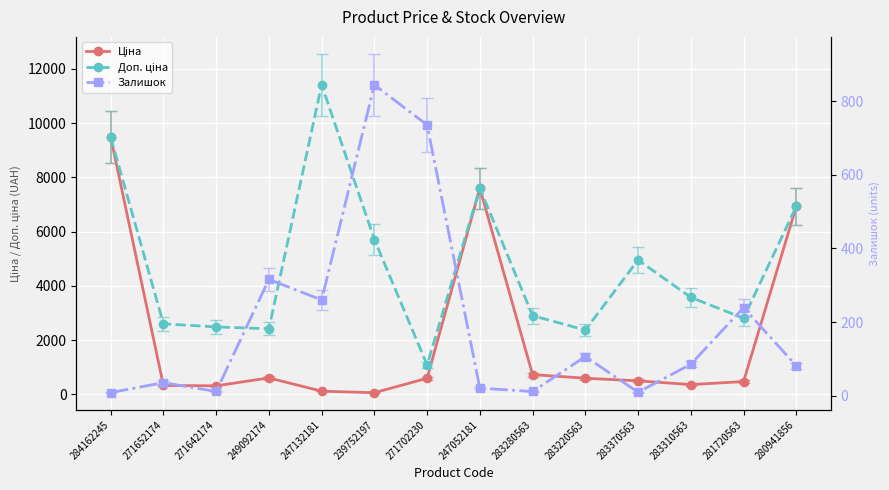

What are all the series names shown in the legend?

Ціна, Доп. ціна, Залишок